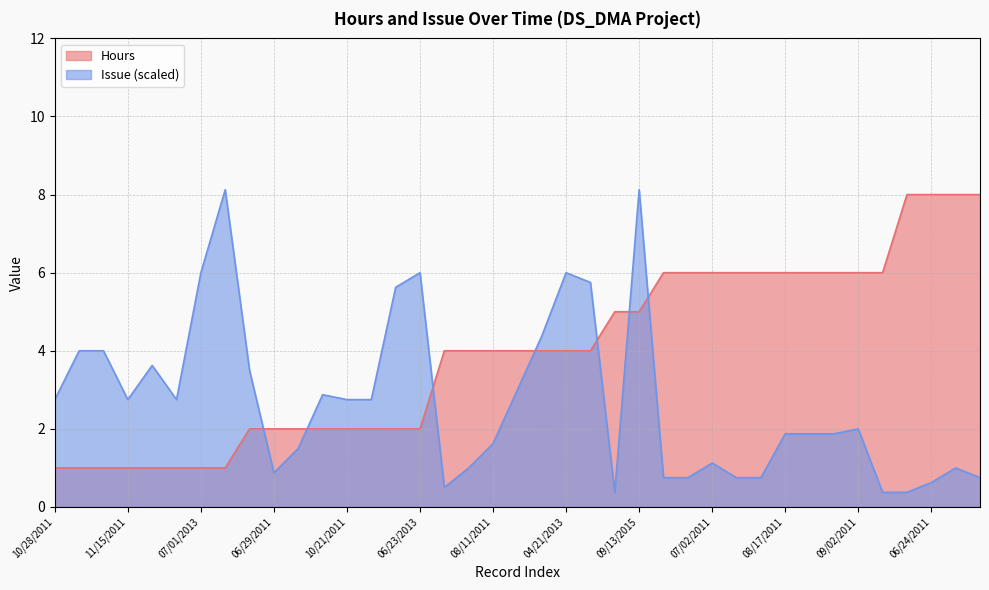

What is the label of the 25th point from the right?

04/14/2013